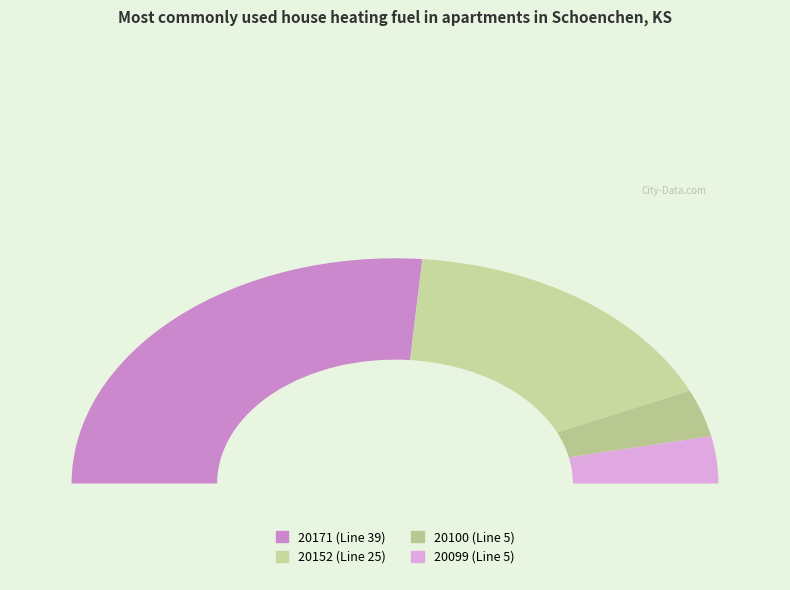

Which slice is the smallest?

20100